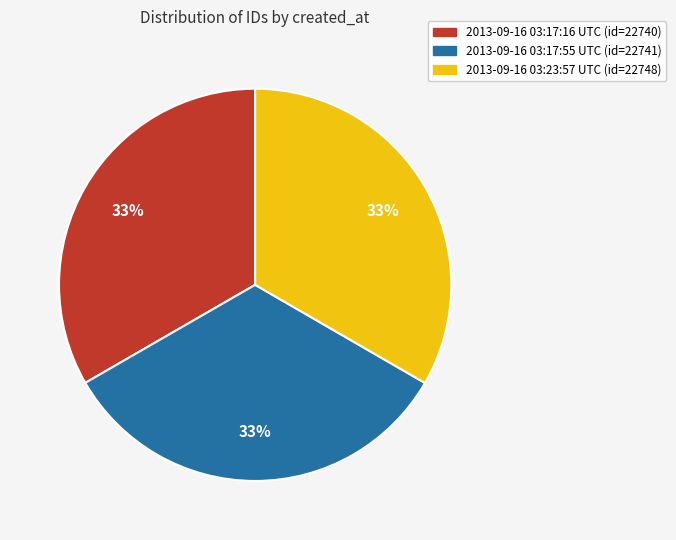

Count the number of slices in the pie.

3